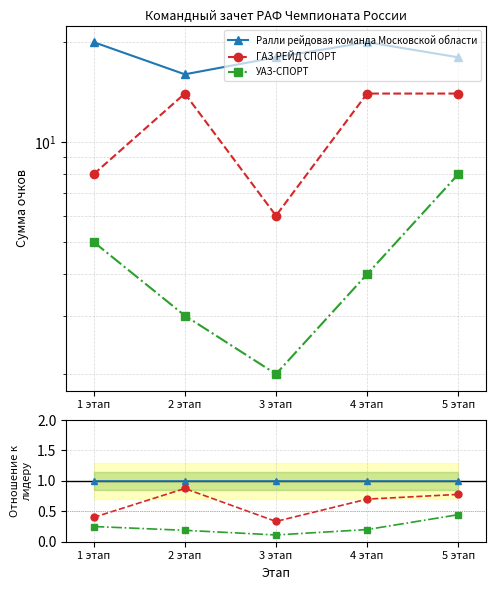

Where is ГАЗ РЕЙД СПОРТ nearest to the value 0?

3 этап